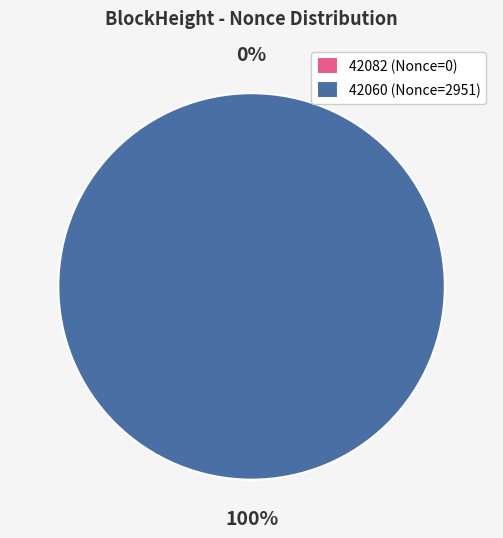

Count the number of slices in the pie.

2